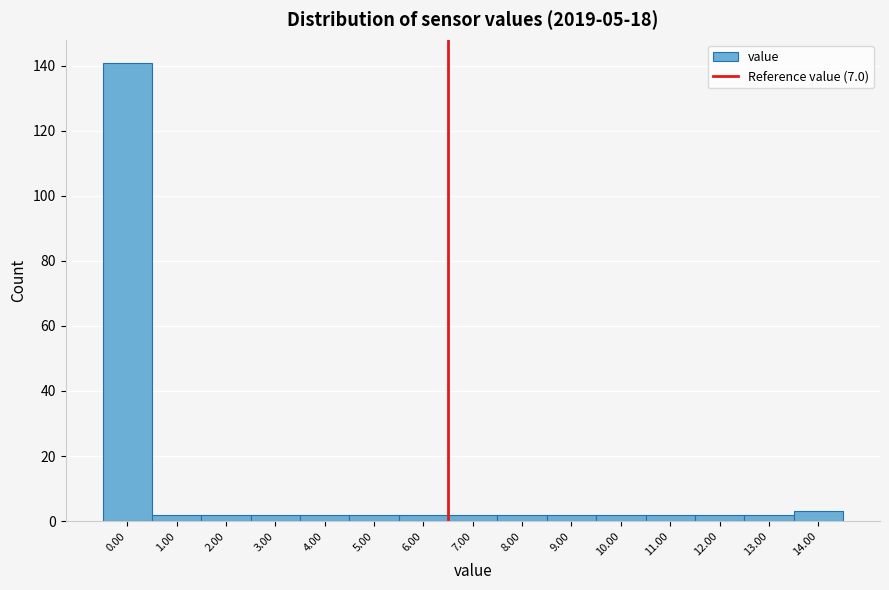

Reading right to left, what are all the values shown in this chart?

3	2	2	2	2	2	2	2	2	2	2	2	2	2	141